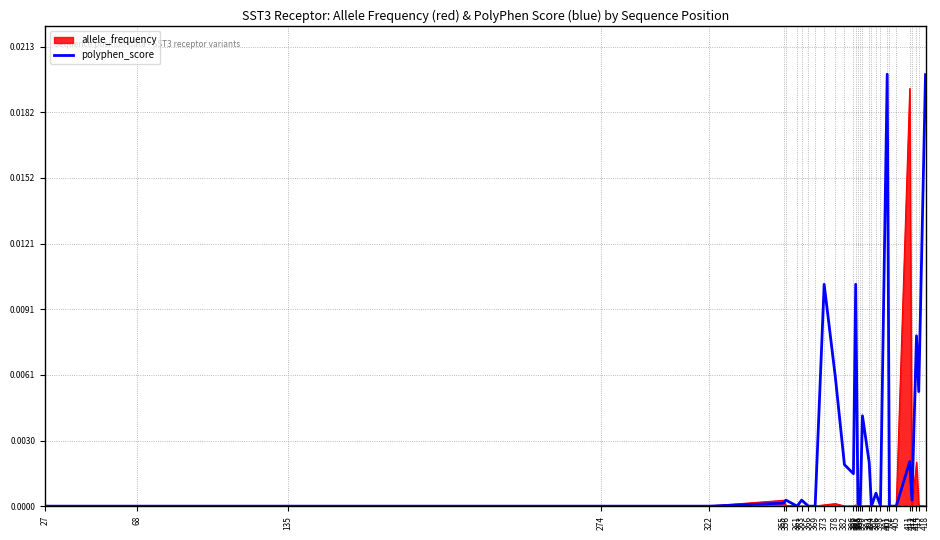

List the series in order of their overall mean, highest first.

polyphen_score, allele_frequency